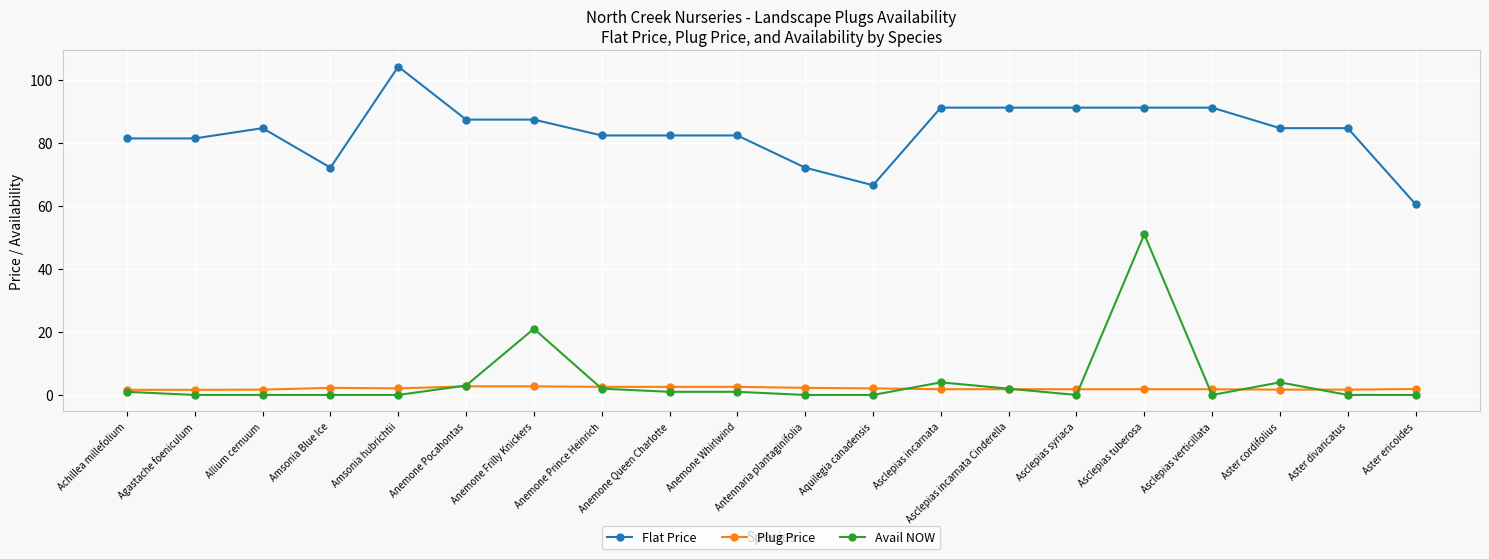

True or false: Flat Price has more than 0 interior local peaks.

True